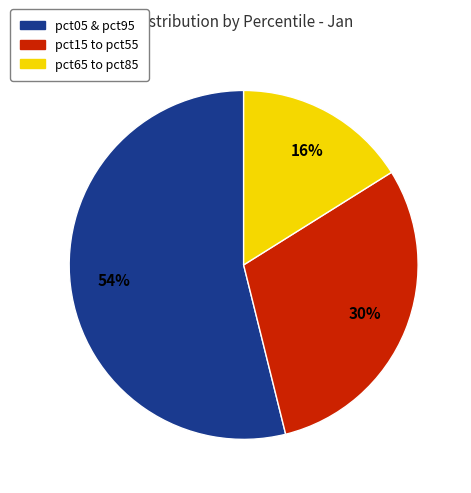

To the nearest percent, what is the average slice percentage?

33%